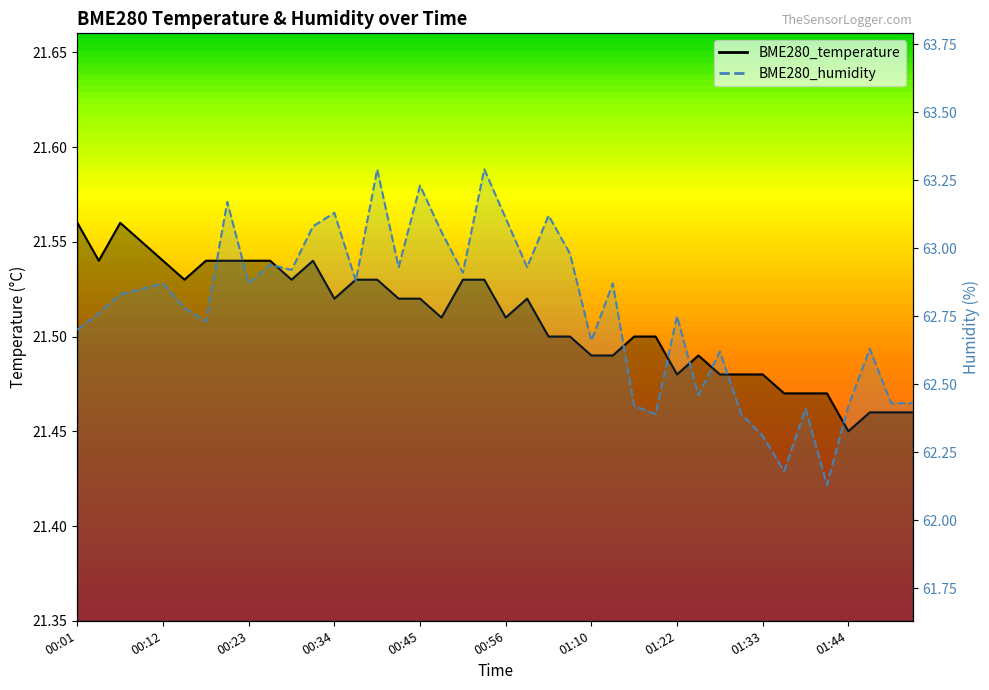

At which label does BME280_temperature reach its minimum?

01:44